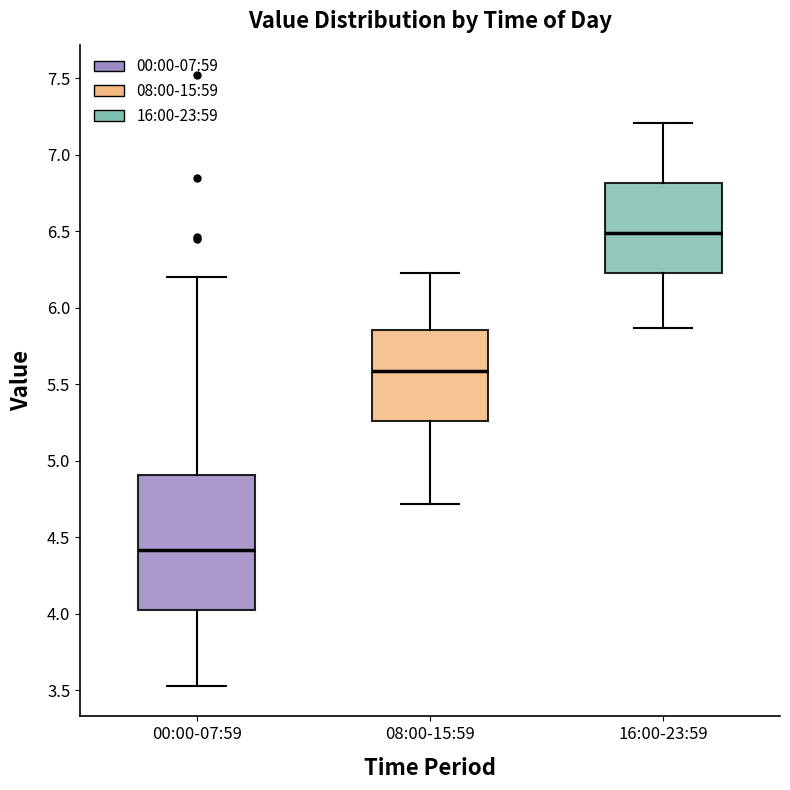

Reading left to right, transcribe this box plot: for each box, give where its median line is, the range the box spans, and where its two whiskers end, as read against the y-axis. The values are not printed on the chart, so give them approximately, as read against the axis.

00:00-07:59: median 4.40, box 4.05 to 4.90, whiskers 3.55 to 6.20
08:00-15:59: median 5.60, box 5.25 to 5.85, whiskers 4.70 to 6.25
16:00-23:59: median 6.50, box 6.25 to 6.80, whiskers 5.85 to 7.20